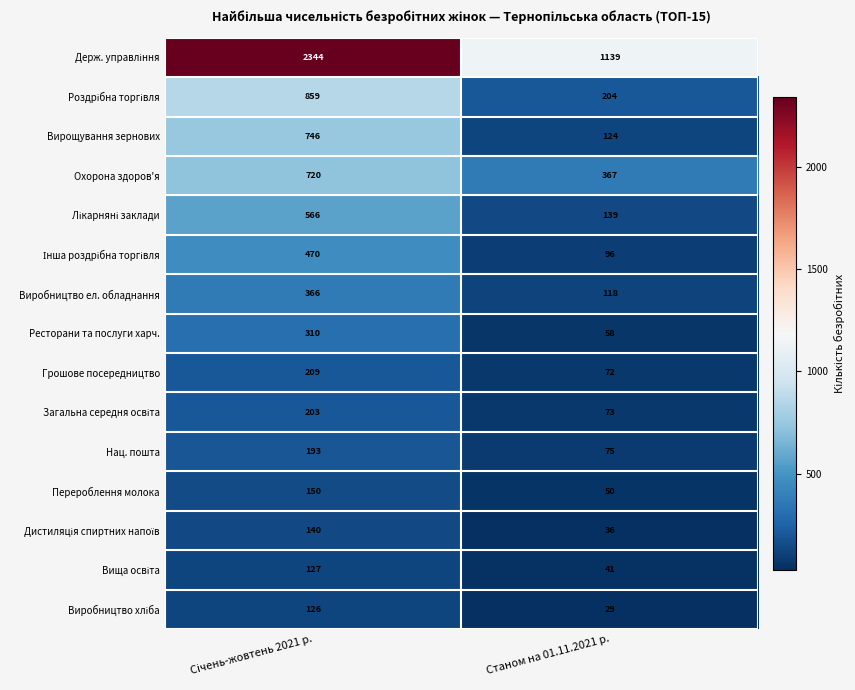

What is the average value of the Перероблення молока series?

100